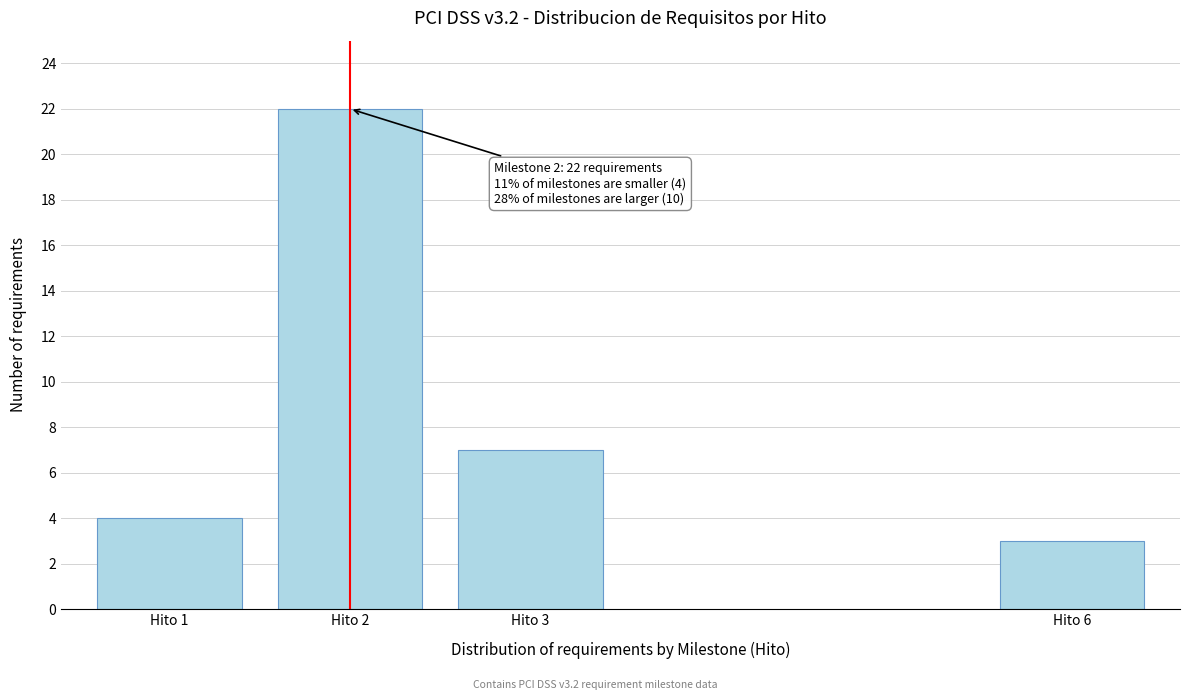

Reading left to right, transcribe all the data shown in this chart.

4	22	7	3